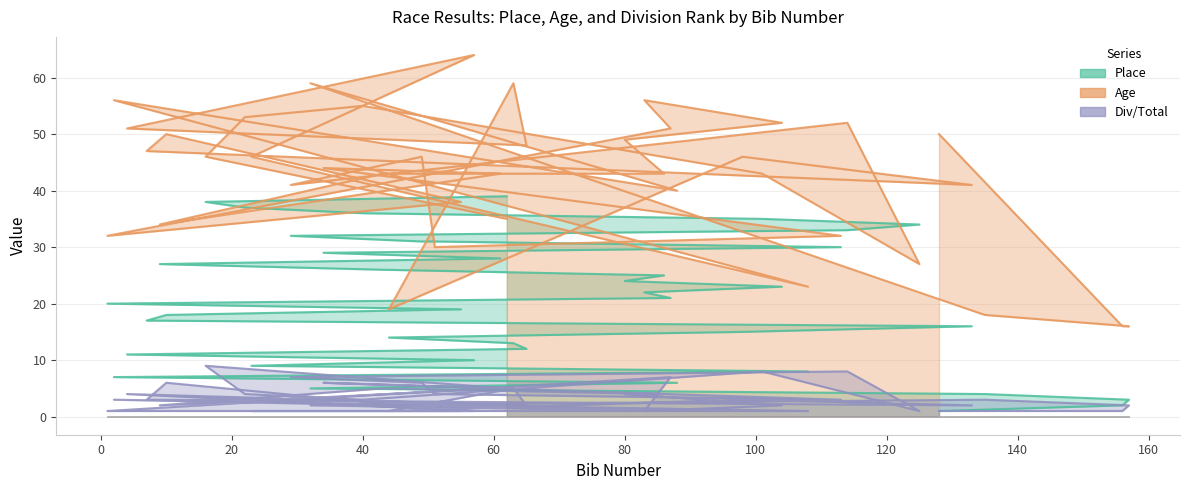

What is the lowest value of the Div_Total series?

1